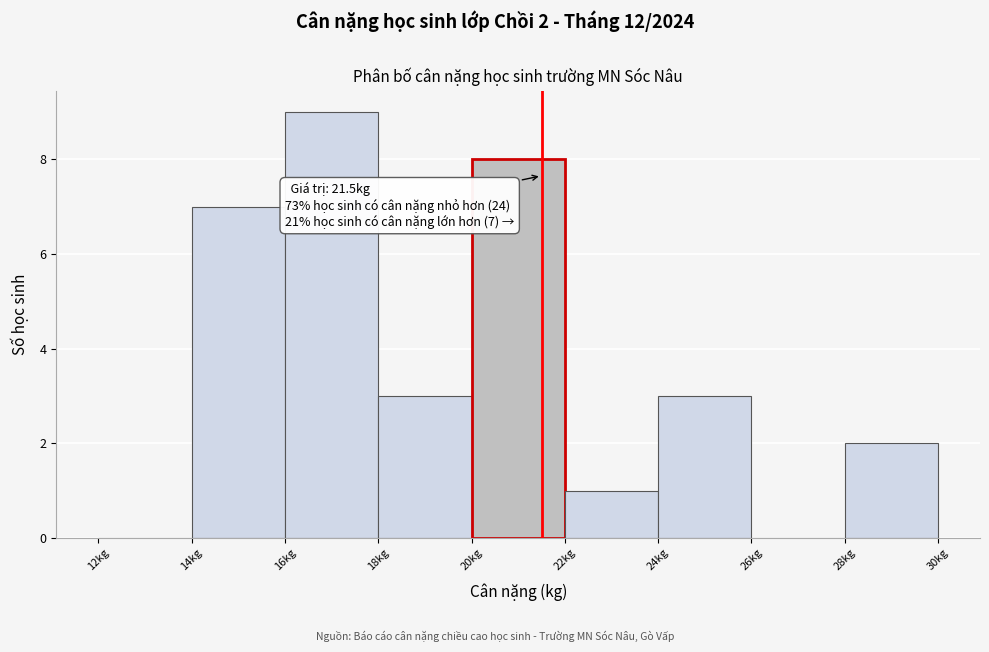

Which range on the x-axis has the tallest bar?

16 to 18